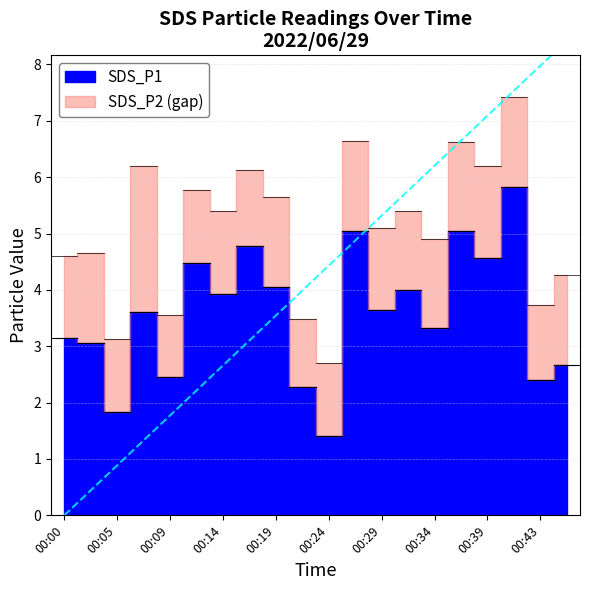

The SDS_P1 series shows 4.0 at 00:19. True or false?

True